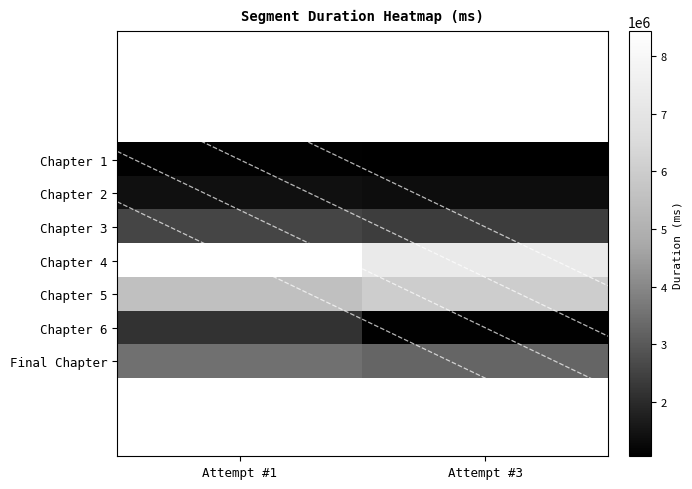

Which series has the largest total across all categories?

Chapter 4